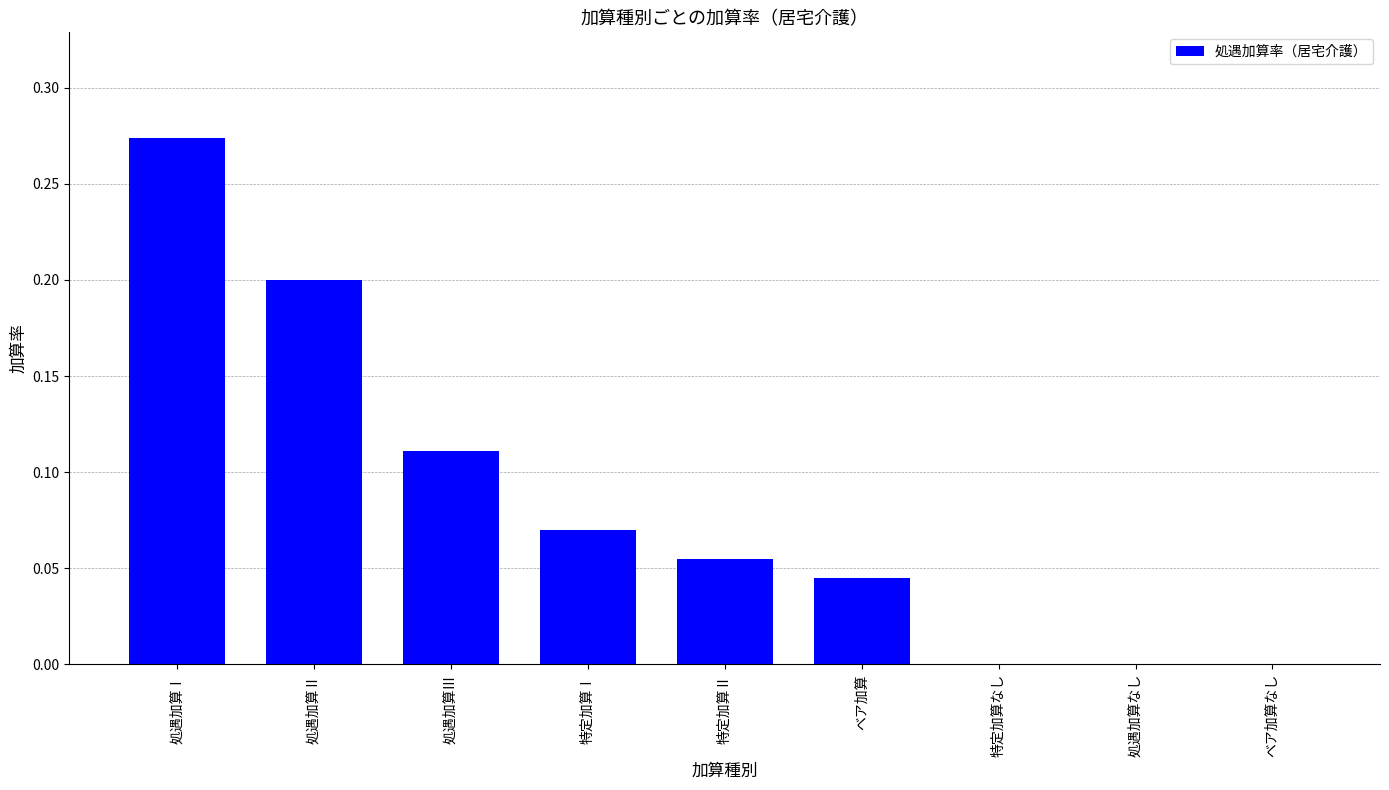

The value at 特定加算なし is 0.0. True or false?

True